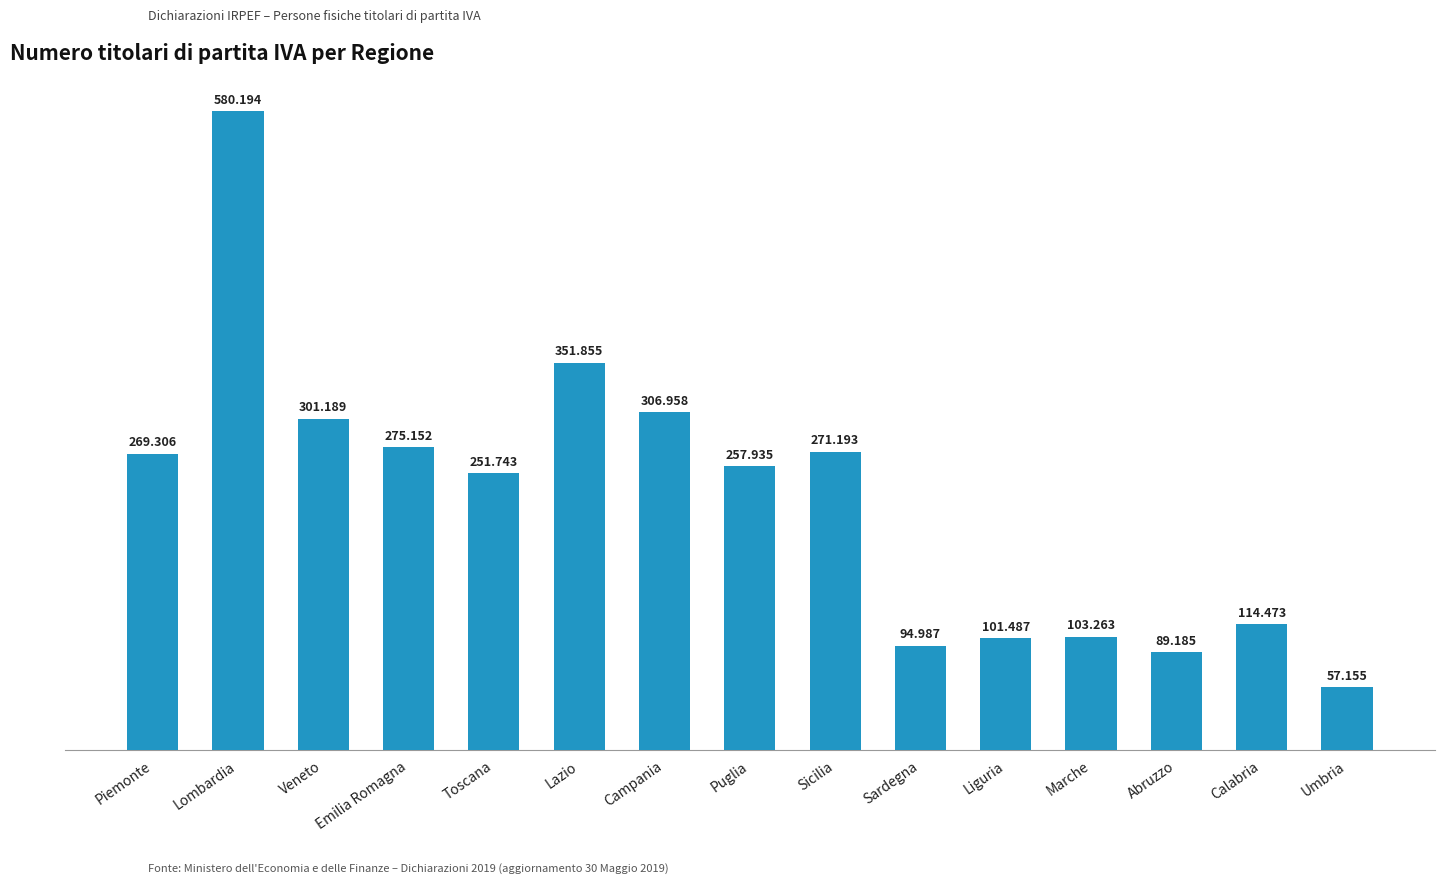

The chart shows a value of 57155 at Umbria. True or false?

True